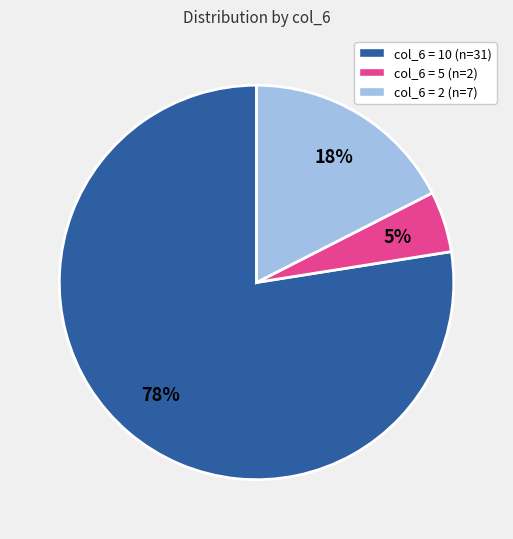

Which category has the smallest portion of the pie?

col_6 = 5 (n=2)